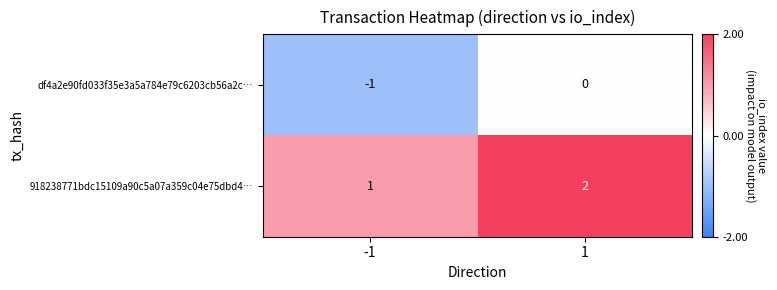

Rank the series by their maximum value, from lowest to highest.

df4a2e90fd033f35e3a5a784e79c6203cb56a2c…, 918238771bdc15109a90c5a07a359c04e75dbd4…